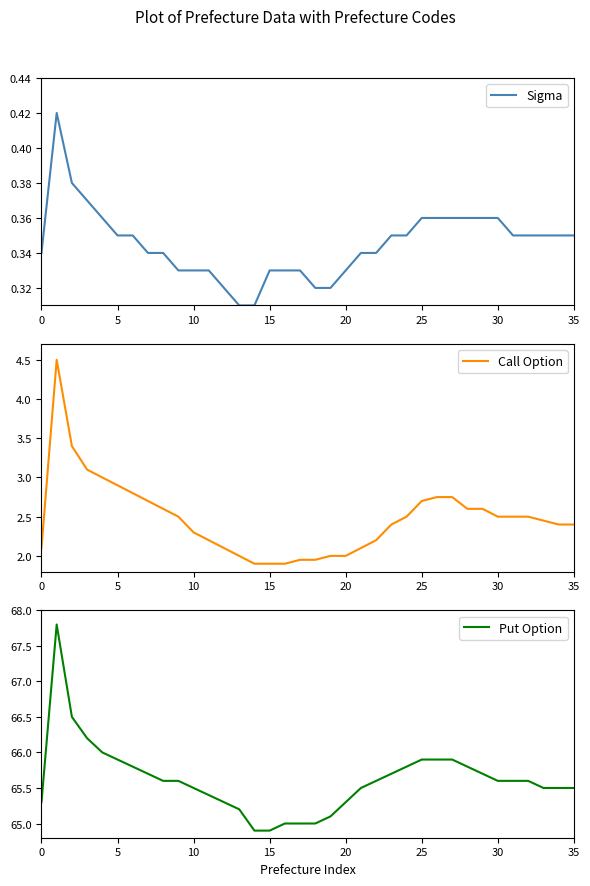

Rank the series by their maximum value, from highest to lowest.

Put Option, Call Option, Sigma